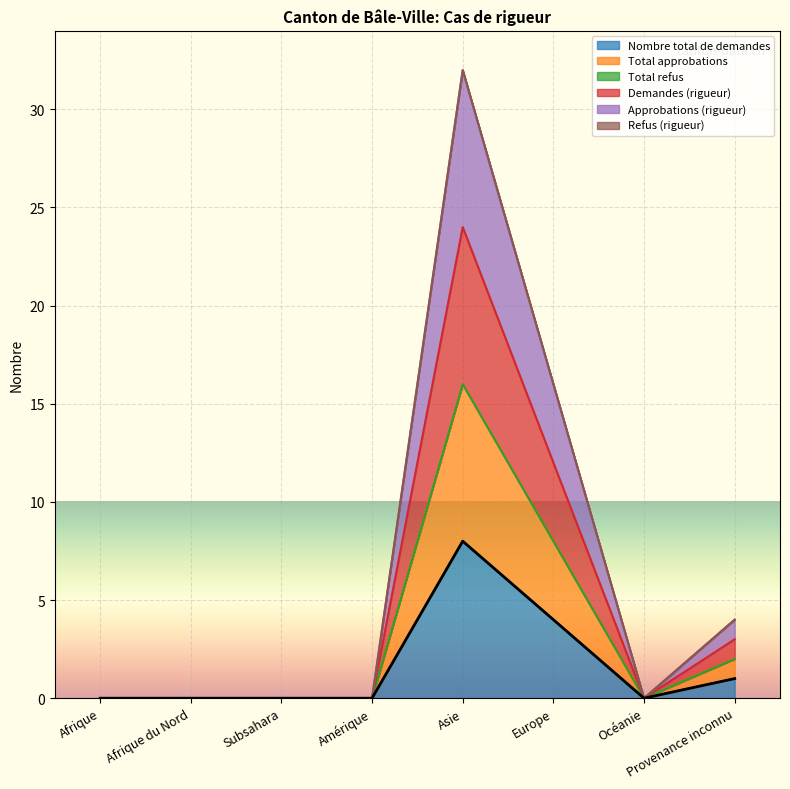

What is the sum of all Nombre total de demandes values?

13